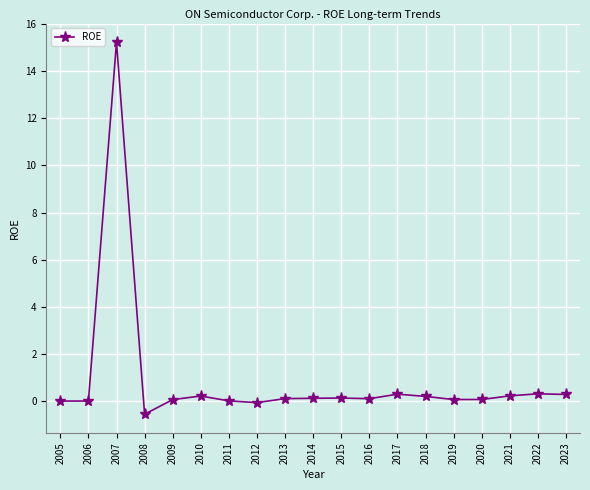

How many distinct data groups are displayed?

1